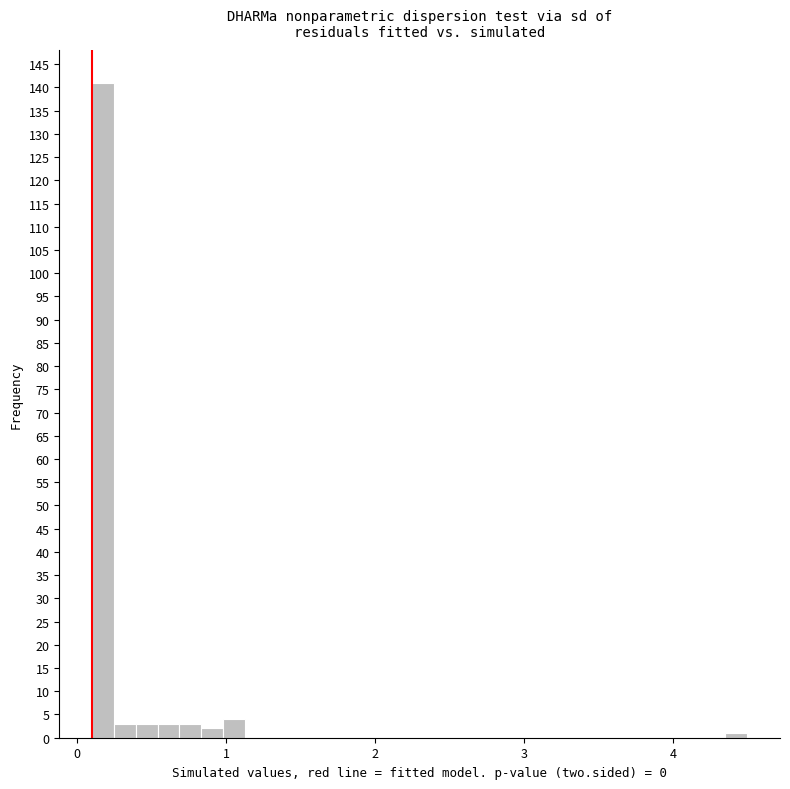

Read against the x-axis, roughly where is the centre of the tallest bar?

0.2